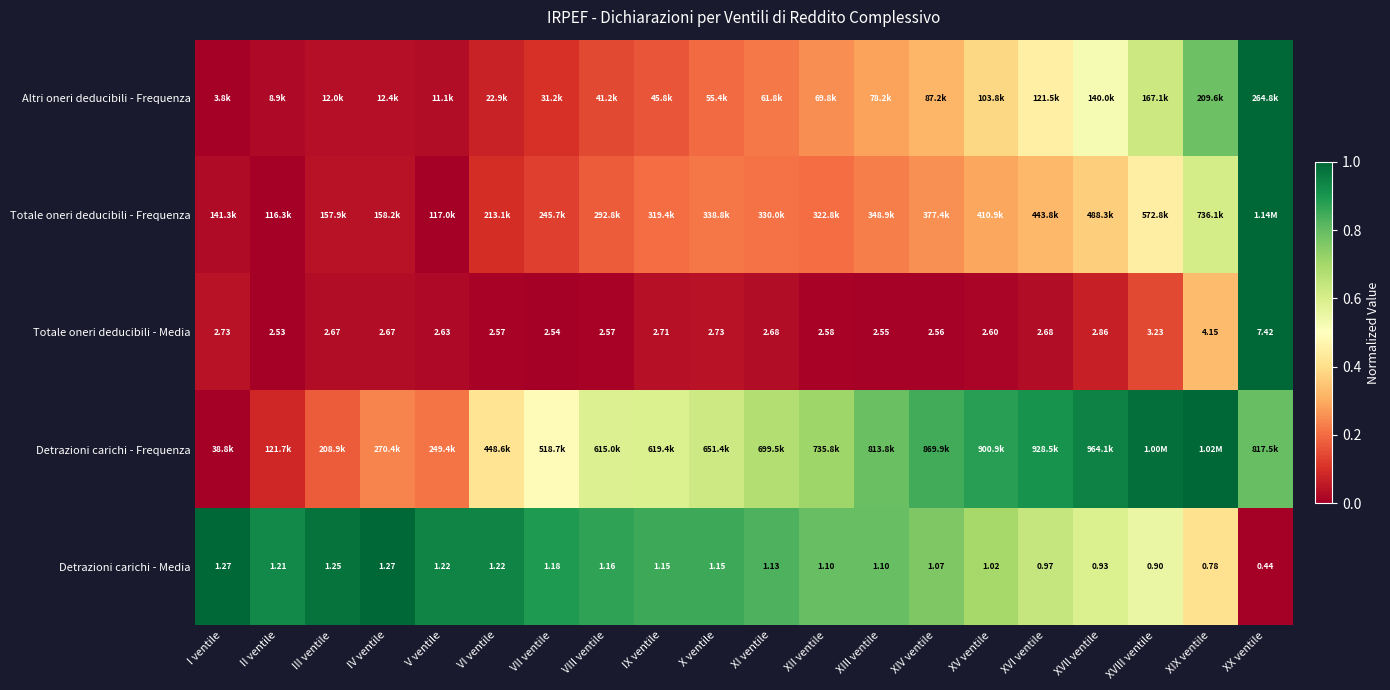

What is the average value of the Altri oneri deducibili - Frequenza series?

0.3